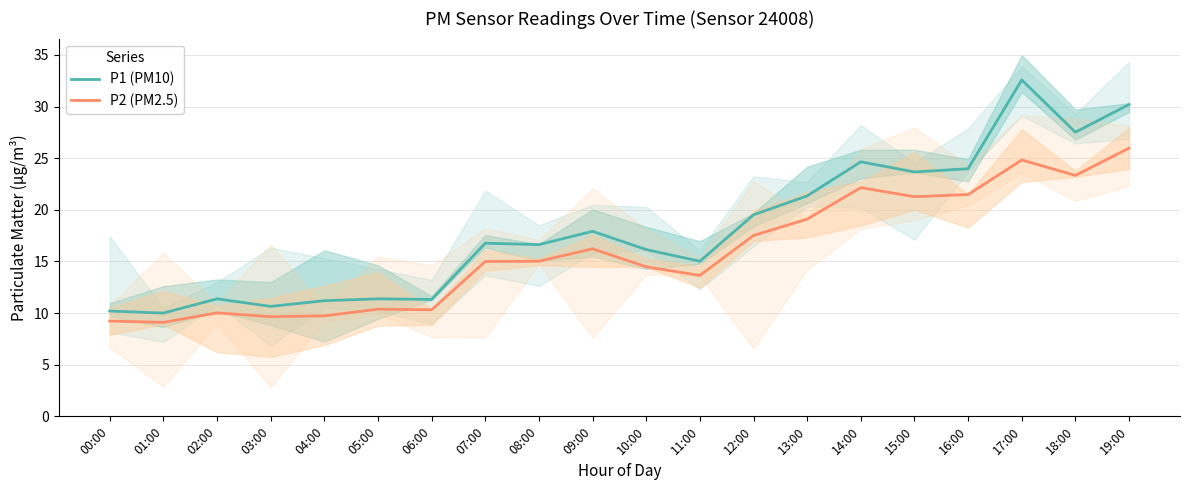

At which category is the sum across all series the highest?

17:00